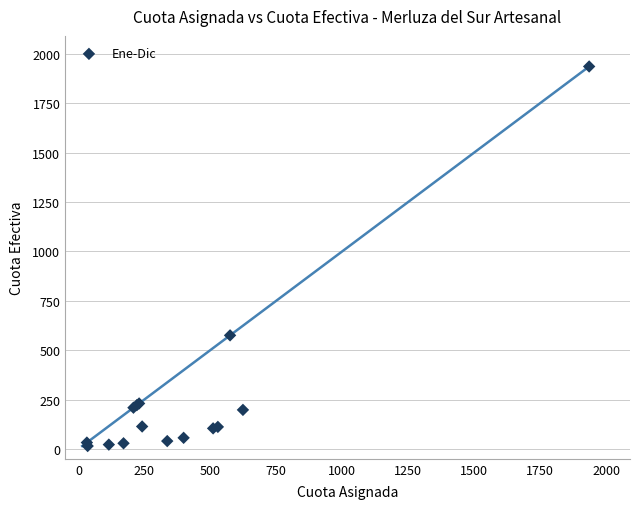

What Y value in the scatter plot is closest to 975?

574.8